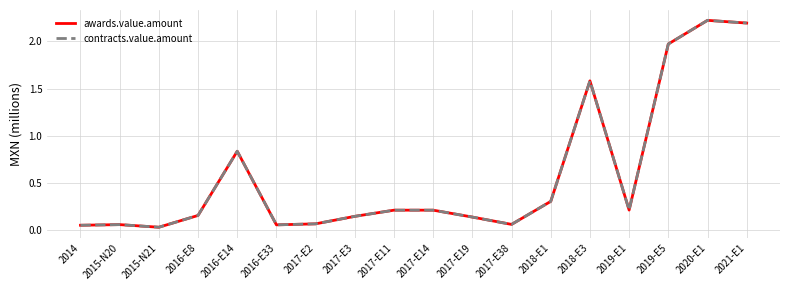

Does the chart have visible grid lines?

Yes